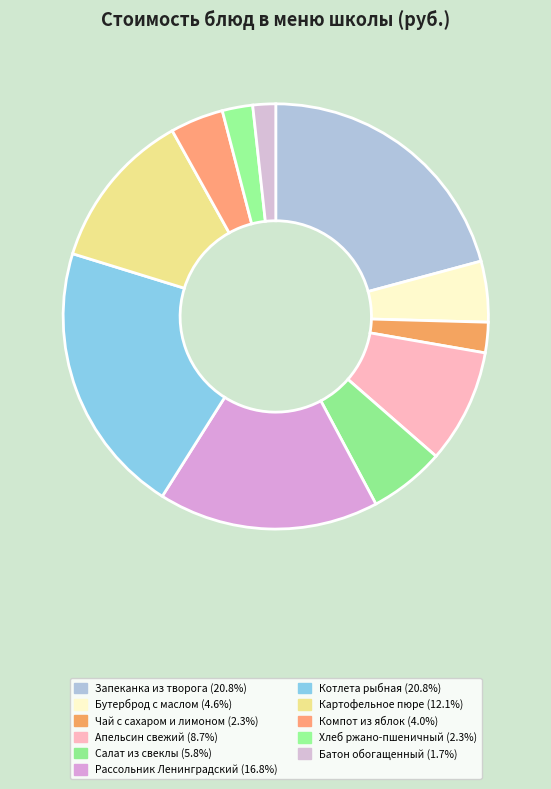

Count the number of slices in the pie.

11